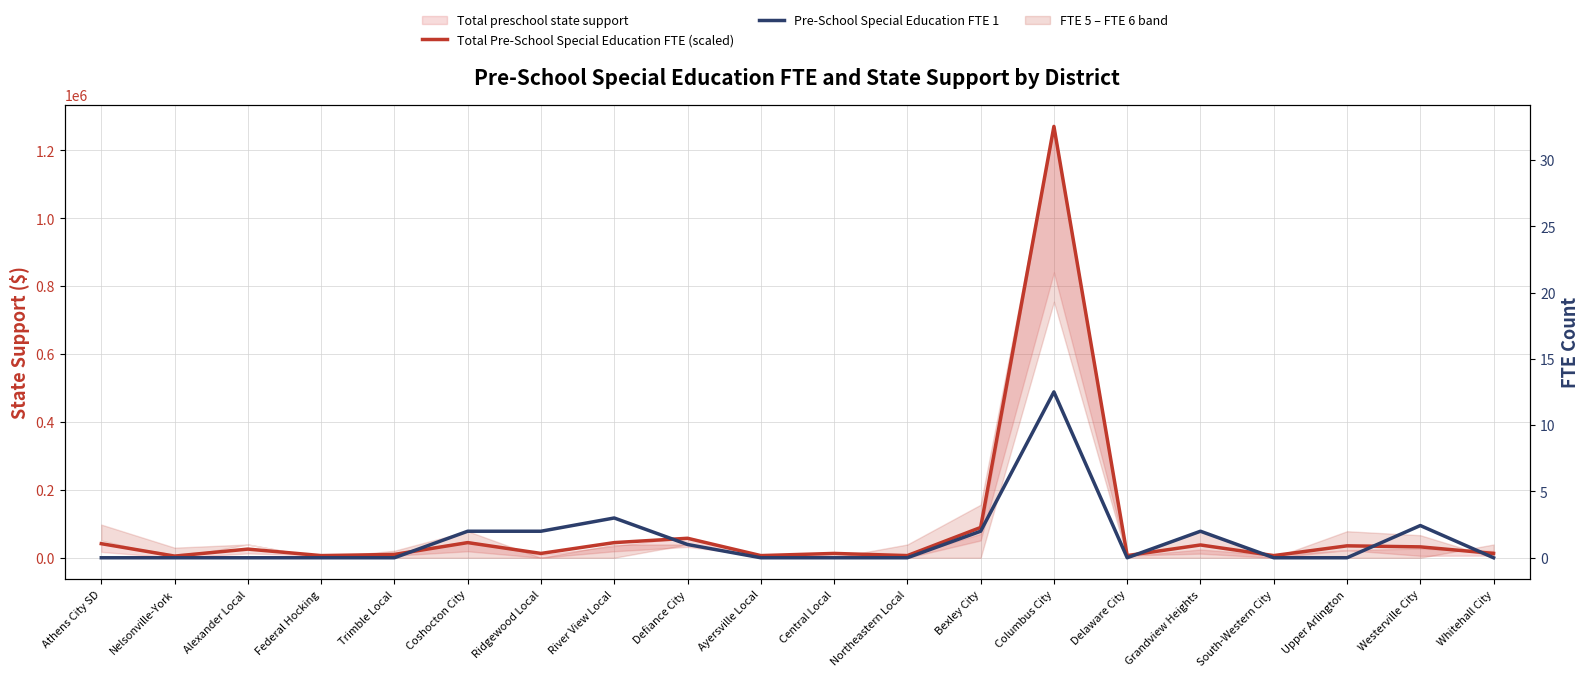

Reading right to left, transcribe all the data shown in this chart.

Total Pre-School Special Education FTE (scaled): Whitehall City=12746.9	Westerville City=32058.5	Upper Arlington=35117.7	South-Western City=6373.5	Grandview Heights=37667.1	Delaware City=6373.5	Columbus City=1270803.1	Bexley City=89228.4	Northeastern Local=6373.5	Central Local=12746.9	Ayersville Local=6373.5	Defiance City=57361.1	River View Local=44614.2	Ridgewood Local=12746.9	Coshocton City=44614.2	Trimble Local=9751.4	Federal Hocking=6373.5	Alexander Local=25493.8	Nelsonville-York=4843.8	Athens City SD=41491.2
Pre-School Special Education FTE 1: Whitehall City=0.0	Westerville City=2.4	Upper Arlington=0.0	South-Western City=0.0	Grandview Heights=2.0	Delaware City=0.0	Columbus City=12.5	Bexley City=2.0	Northeastern Local=0.0	Central Local=0.0	Ayersville Local=0.0	Defiance City=1.0	River View Local=3.0	Ridgewood Local=2.0	Coshocton City=2.0	Trimble Local=0.0	Federal Hocking=0.0	Alexander Local=0.0	Nelsonville-York=0.0	Athens City SD=0.0